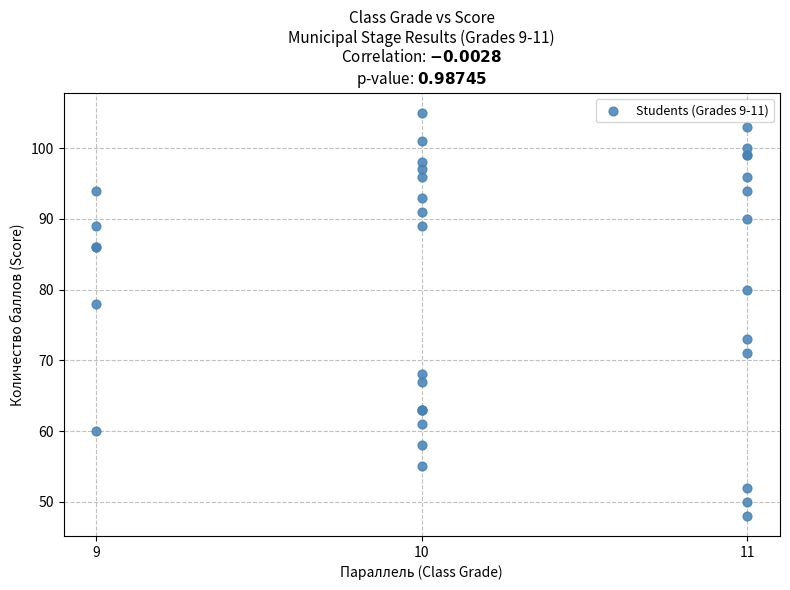

What Y value in the scatter plot is closest to 76?

78